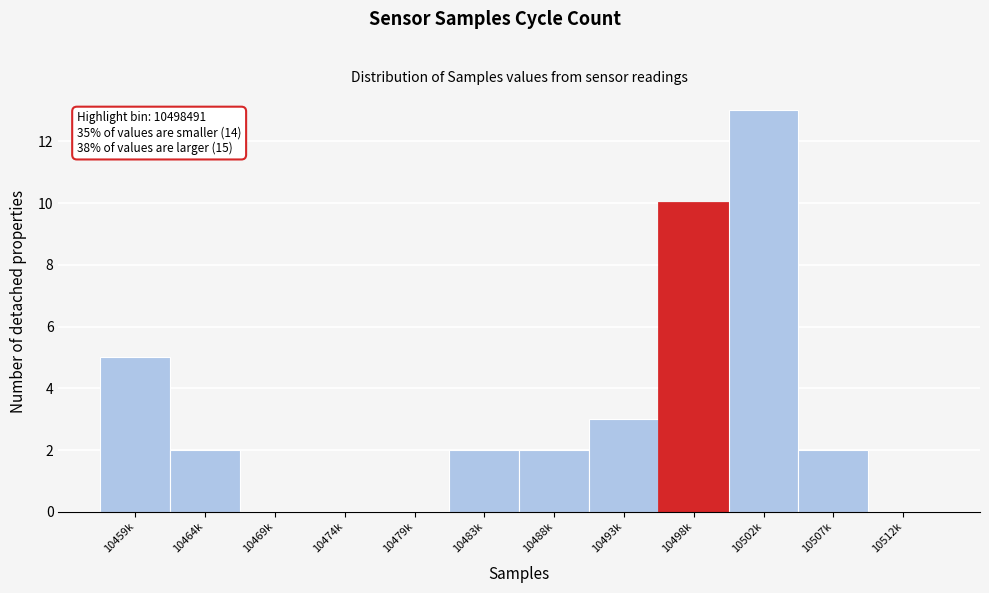

Reading left to right, transcribe all the data shown in this chart.

10459k=5	10464k=2	10469k=0	10474k=0	10479k=0	10483k=2	10488k=2	10493k=3	10498k=10	10502k=13	10507k=2	10512k=0